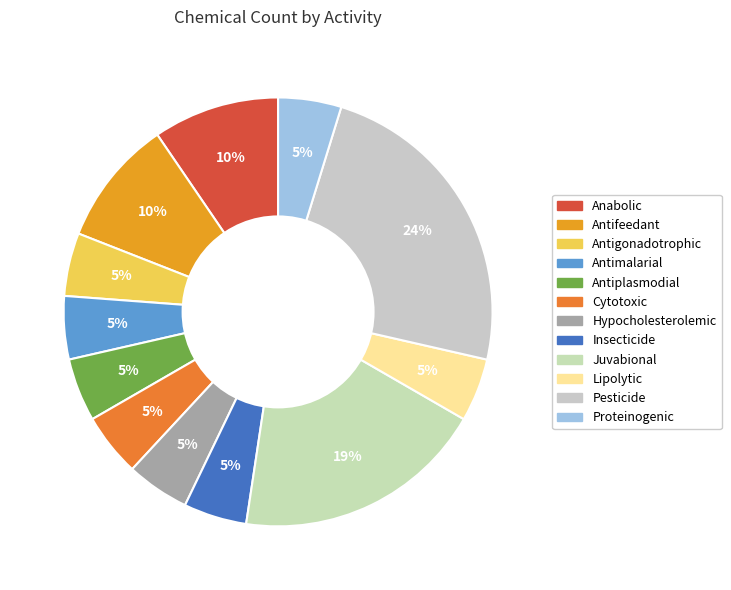

Which category has the biggest portion of the pie?

Pesticide